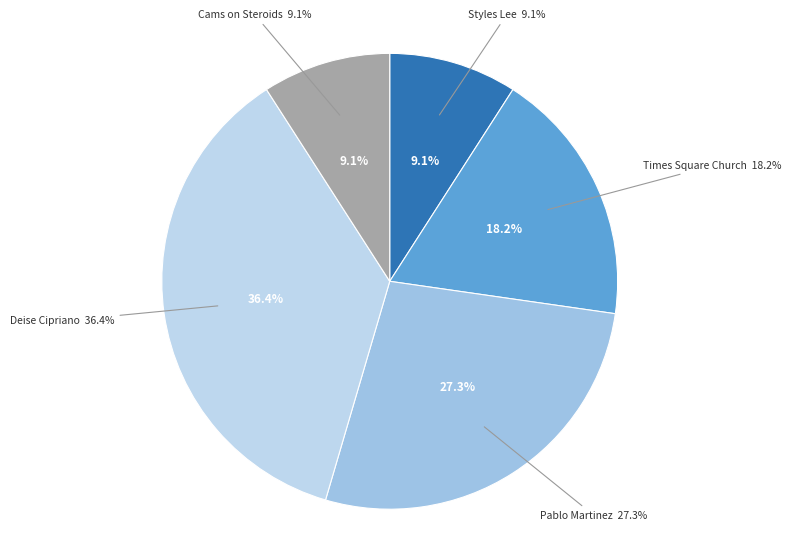

How many slices are in this pie chart?

5